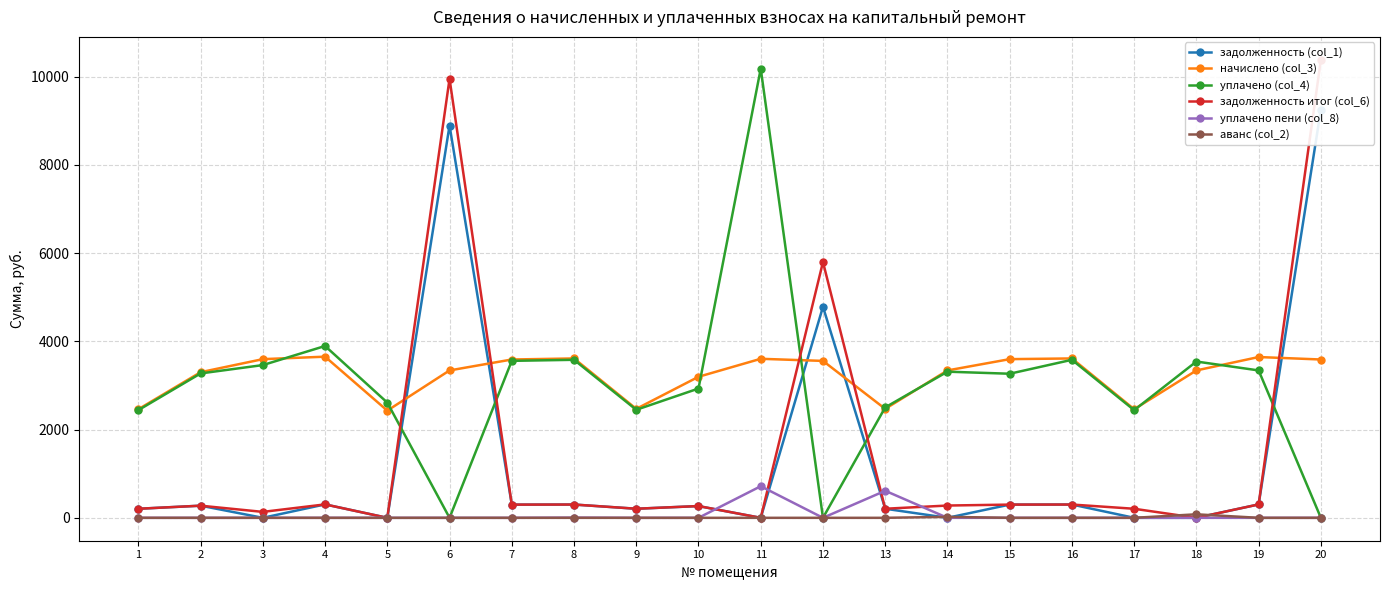

What is the sum of the начислено (col_3) values at 10 and 18?

6537.5